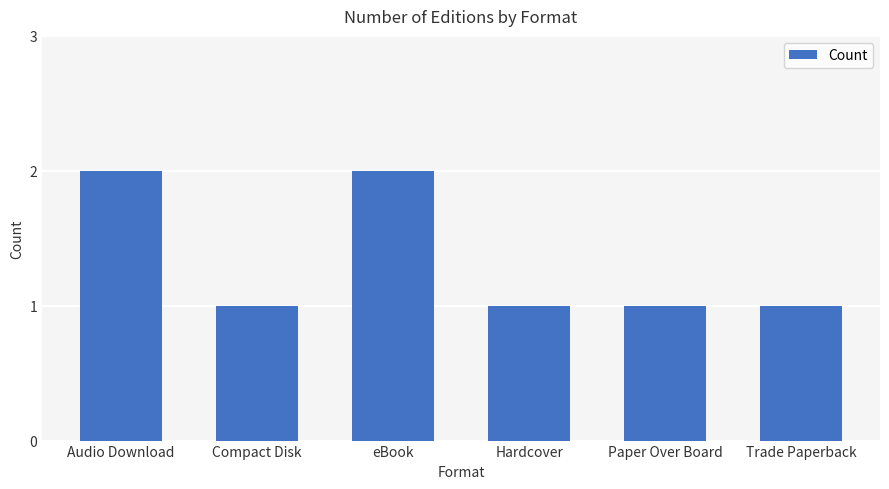

What is the average value?

1